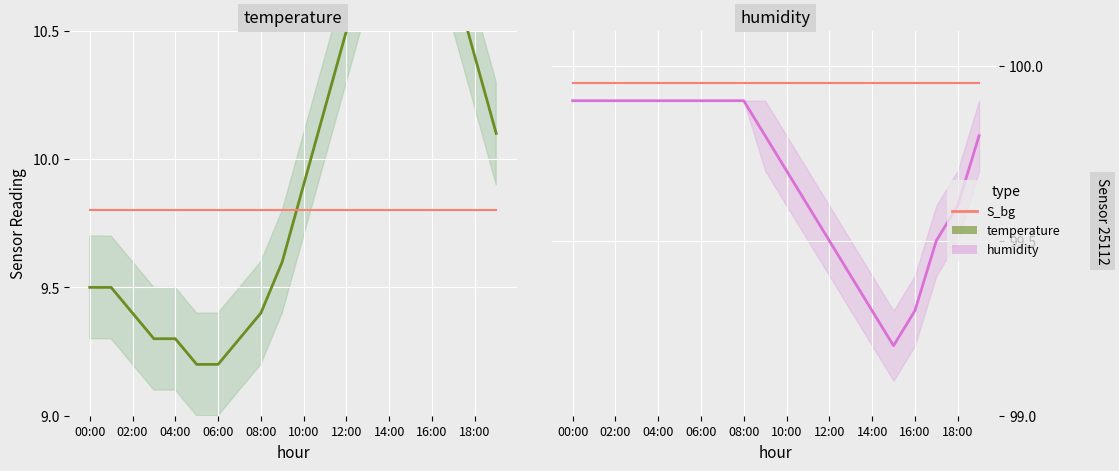

True or false: temperature and humidity cross at least once.

False